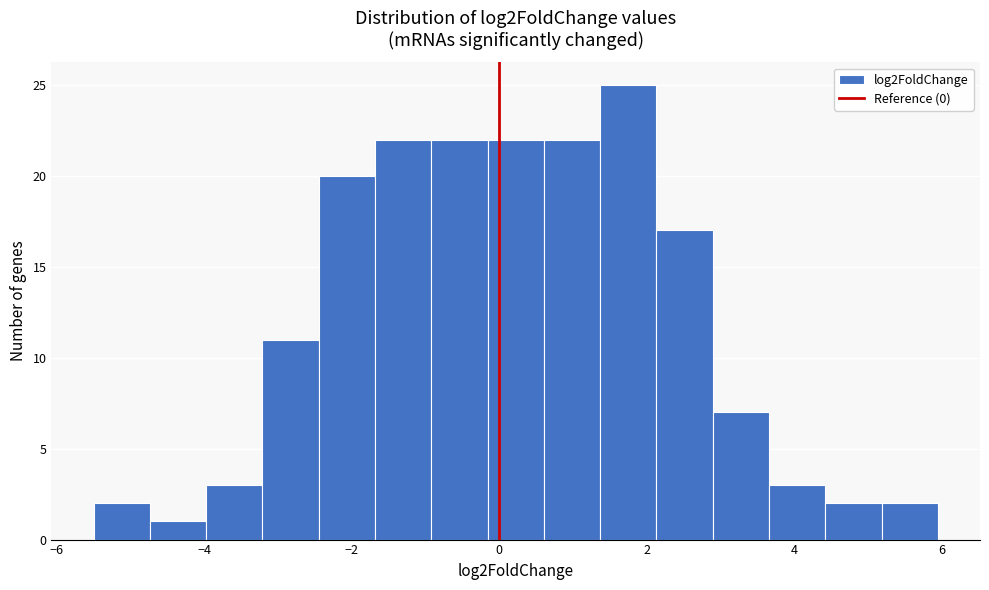

Around what value on the x-axis is the tallest bar? Give the approximate position of its centre, as read against the axis.

1.8